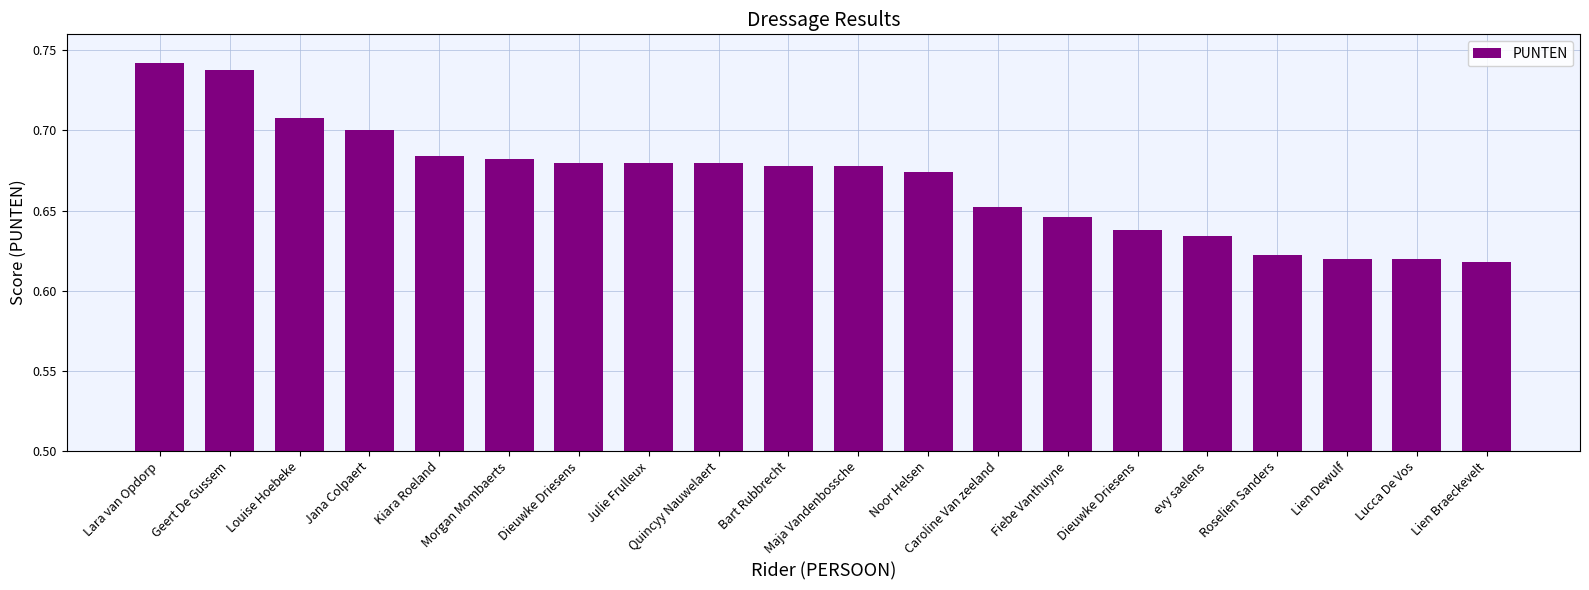

Reading left to right, transcribe all the data shown in this chart.

Lara van Opdorp=0.7	Geert De Gussem=0.7	Louise Hoebeke=0.7	Jana Colpaert=0.7	Kiara Roeland=0.7	Morgan Mombaerts=0.7	Dieuwke Driesens=0.7	Julie Frulleux=0.7	Quincyy Nauwelaert=0.7	Bart Rubbrecht=0.7	Maja Vandenbossche=0.7	Noor Helsen=0.7	Caroline Van zeeland=0.7	Fiebe Vanthuyne=0.6	Dieuwke Driesens=0.6	evy saelens=0.6	Roselien Sanders=0.6	Lien Dewulf=0.6	Lucca De Vos=0.6	Lien Braeckevelt=0.6